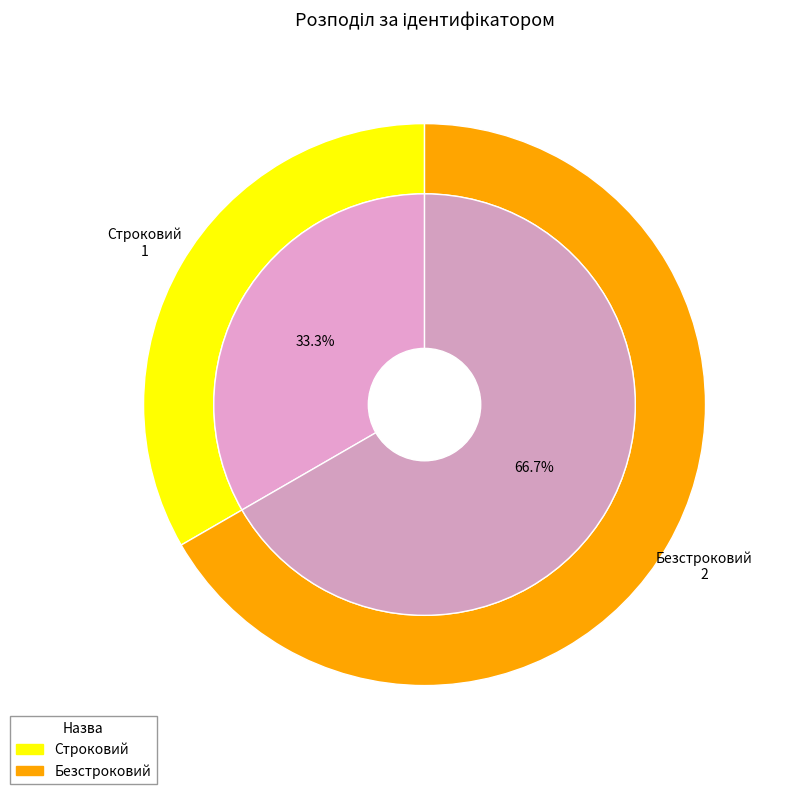

What is the change in value from Строковий to Безстроковий?

+1